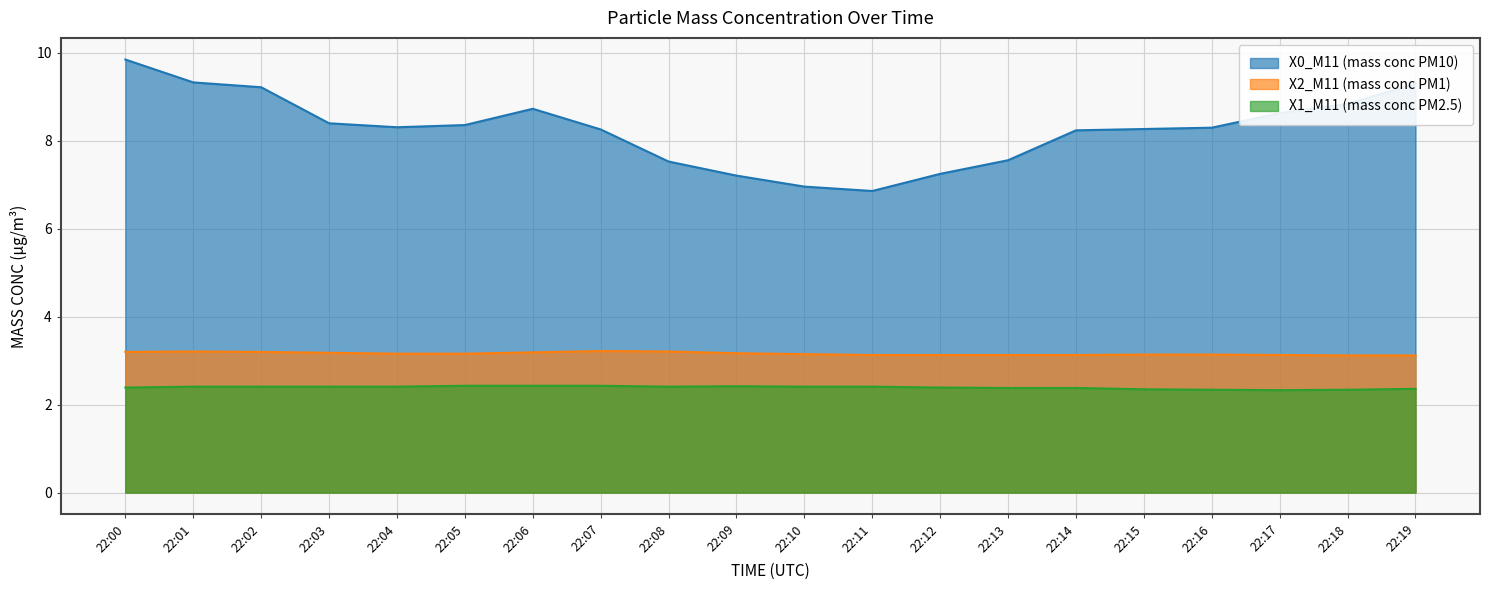

True or false: X2_M11 (mass conc PM1) has a value of 1.5 at 22:14.

False